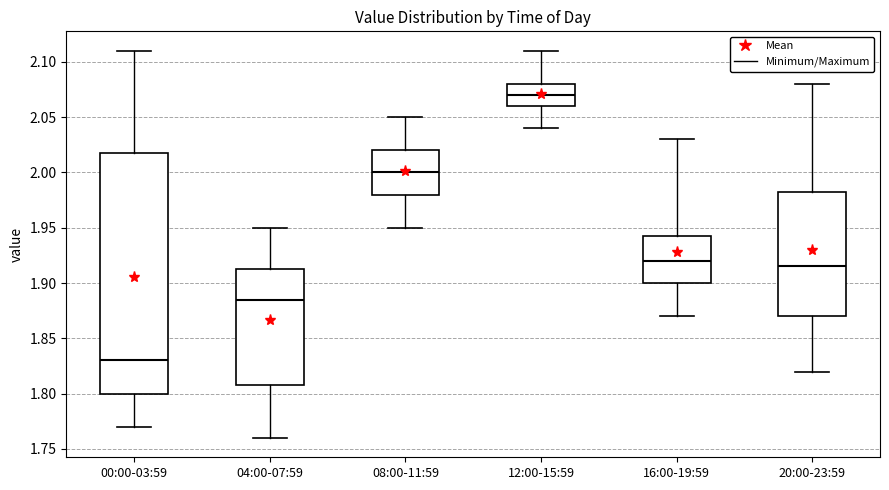

Where is the upper edge of the box for 04:00-07:59 on the y-axis? The values are not printed on the chart, so give them approximately, as read against the axis.

1.915